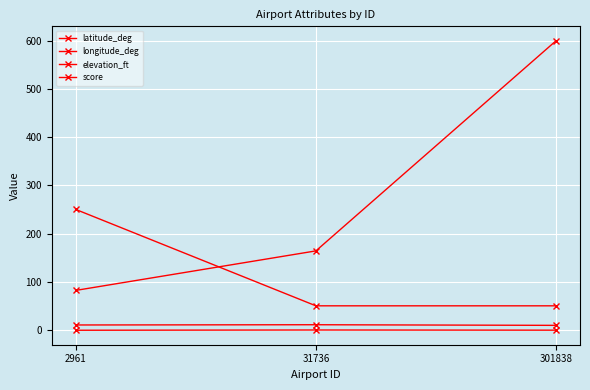

At which label does longitude_deg first exceed 10?

2961